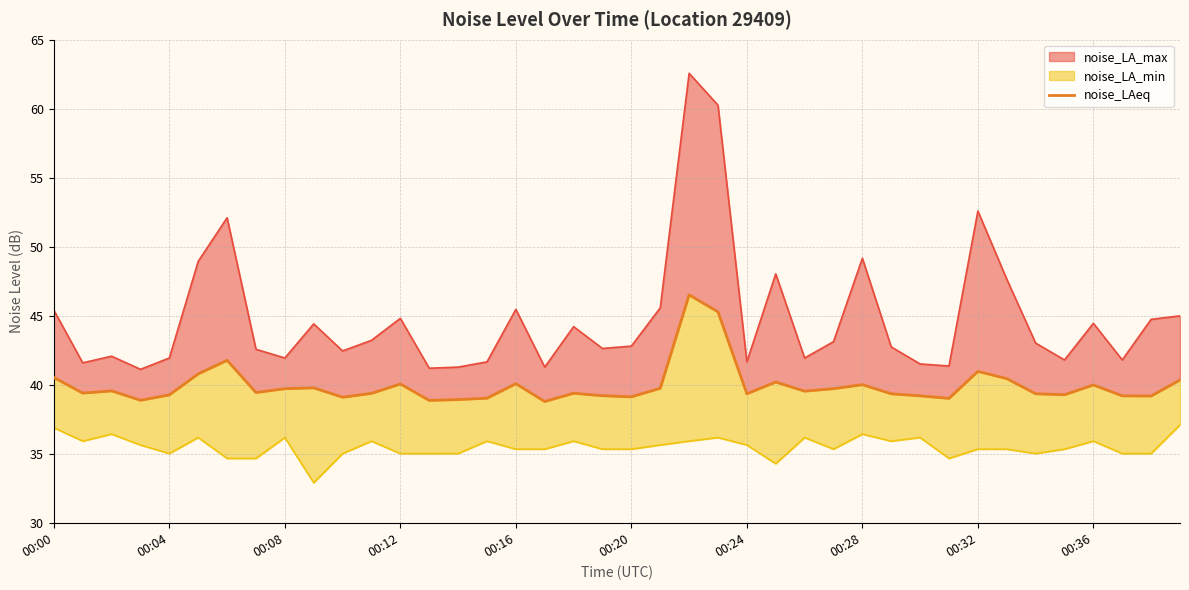

The chart shows a value of 39.6 at 26. True or false?

True